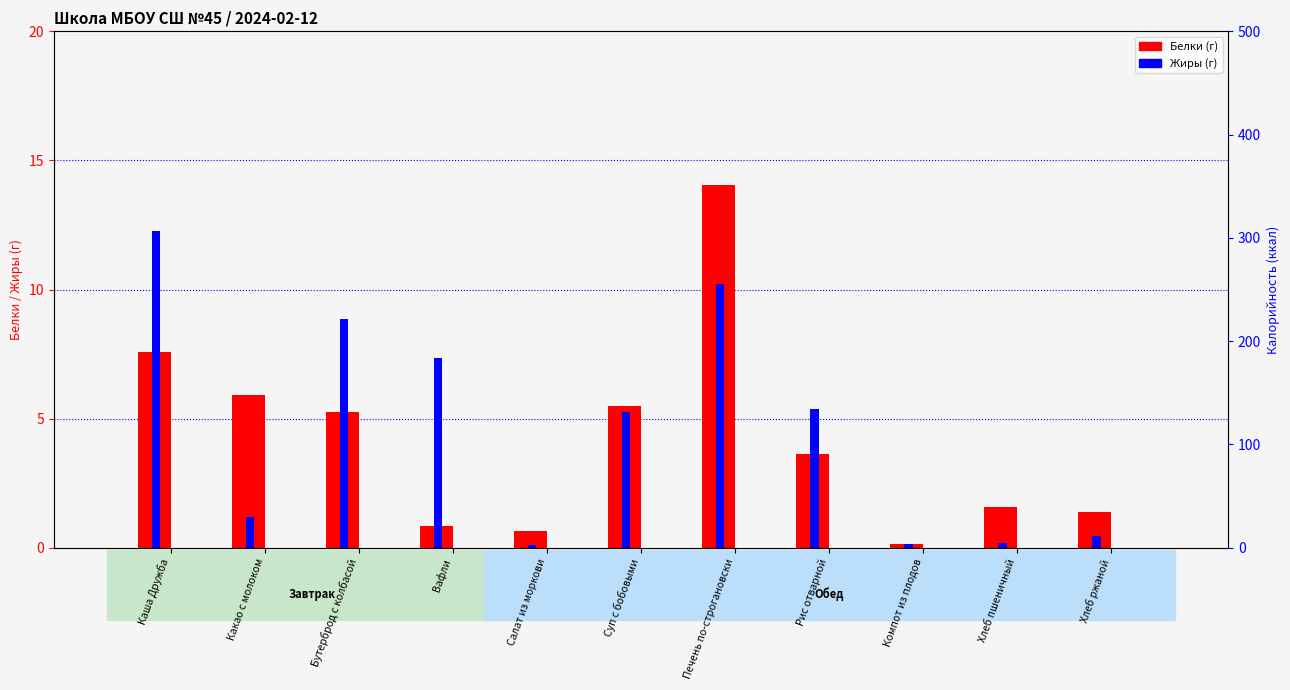

What is the difference between the maximum and minimum values in the Белки series?

13.9